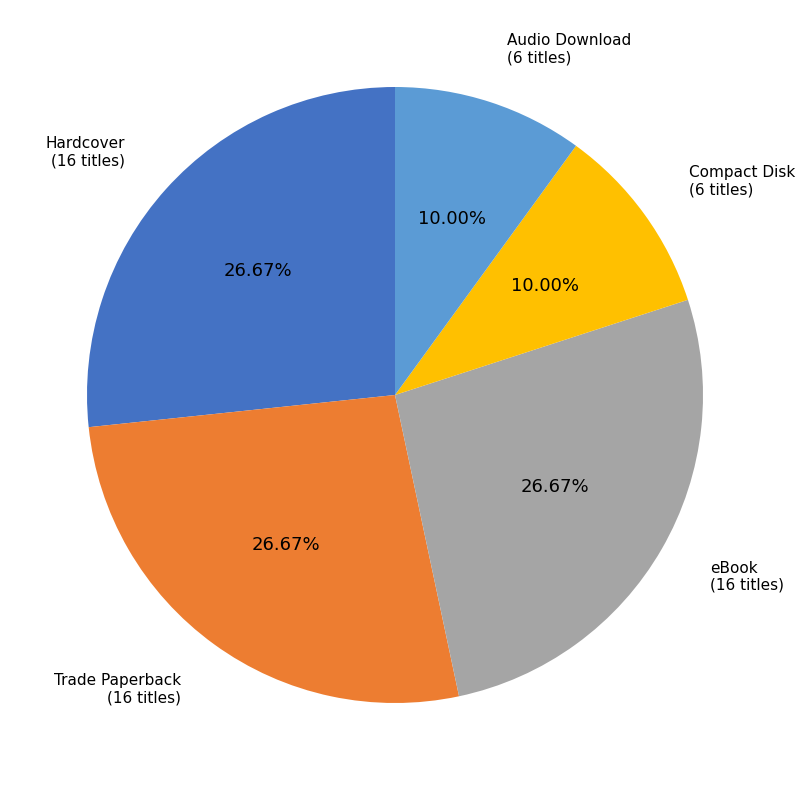

Between Audio Download and eBook, which is larger?

eBook